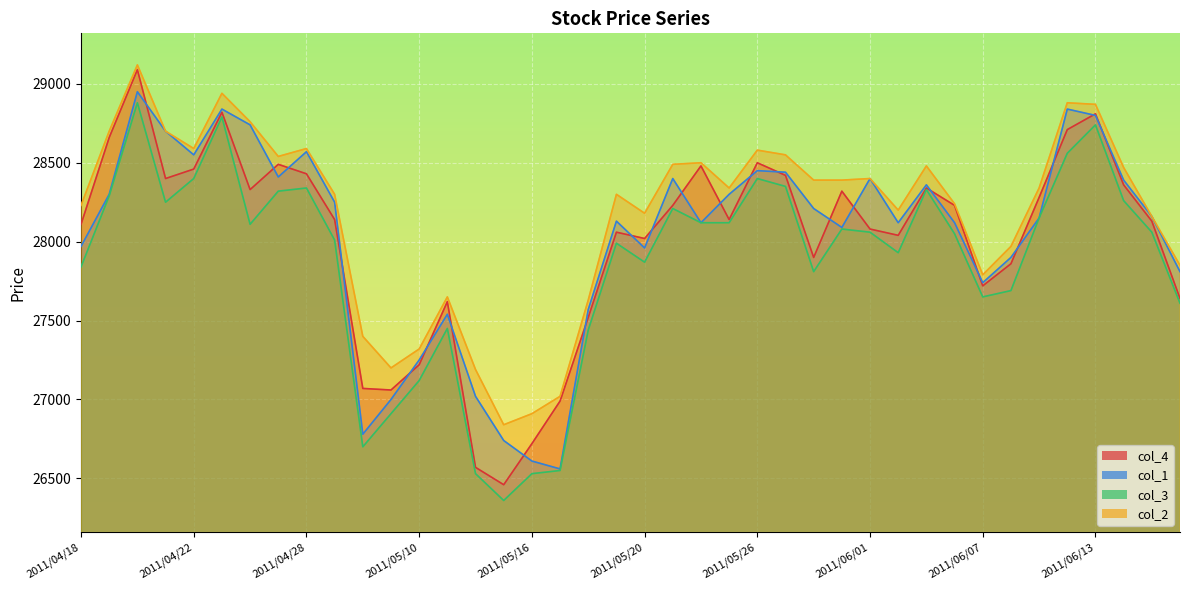

True or false: col_1 and col_2 intersect in this chart.

False